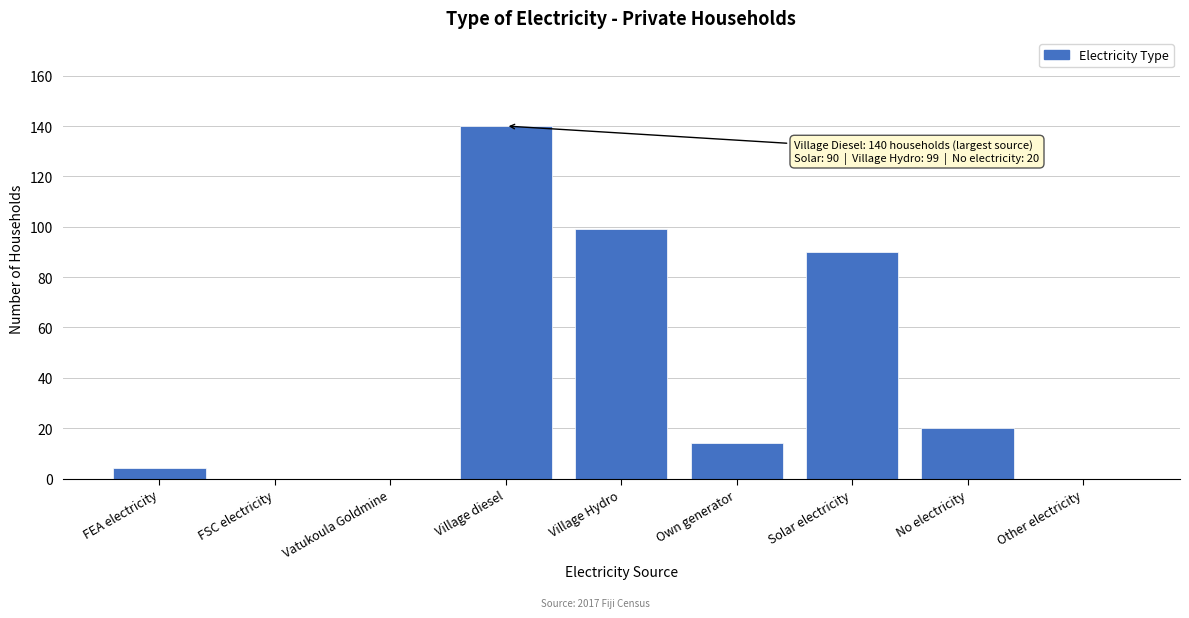

Reading right to left, transcribe all the data shown in this chart.

Other electricity=0	No electricity=20	Solar electricity=90	Own generator=14	Village Hydro=99	Village diesel=140	Vatukoula Goldmine=0	FSC electricity=0	FEA electricity=4